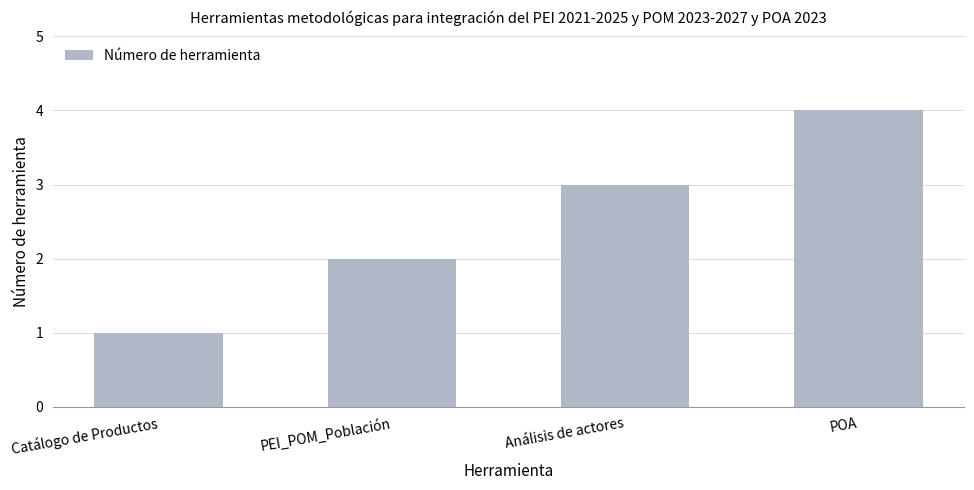

The chart shows a value of 1 at Catálogo de Productos. True or false?

True